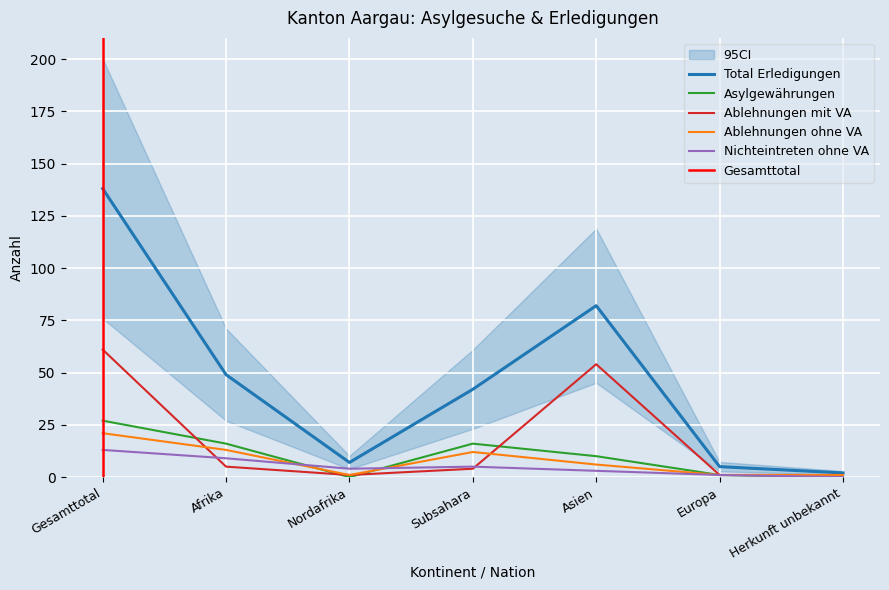

True or false: Total Erledigungen has a value of 24 at Afrika.

False